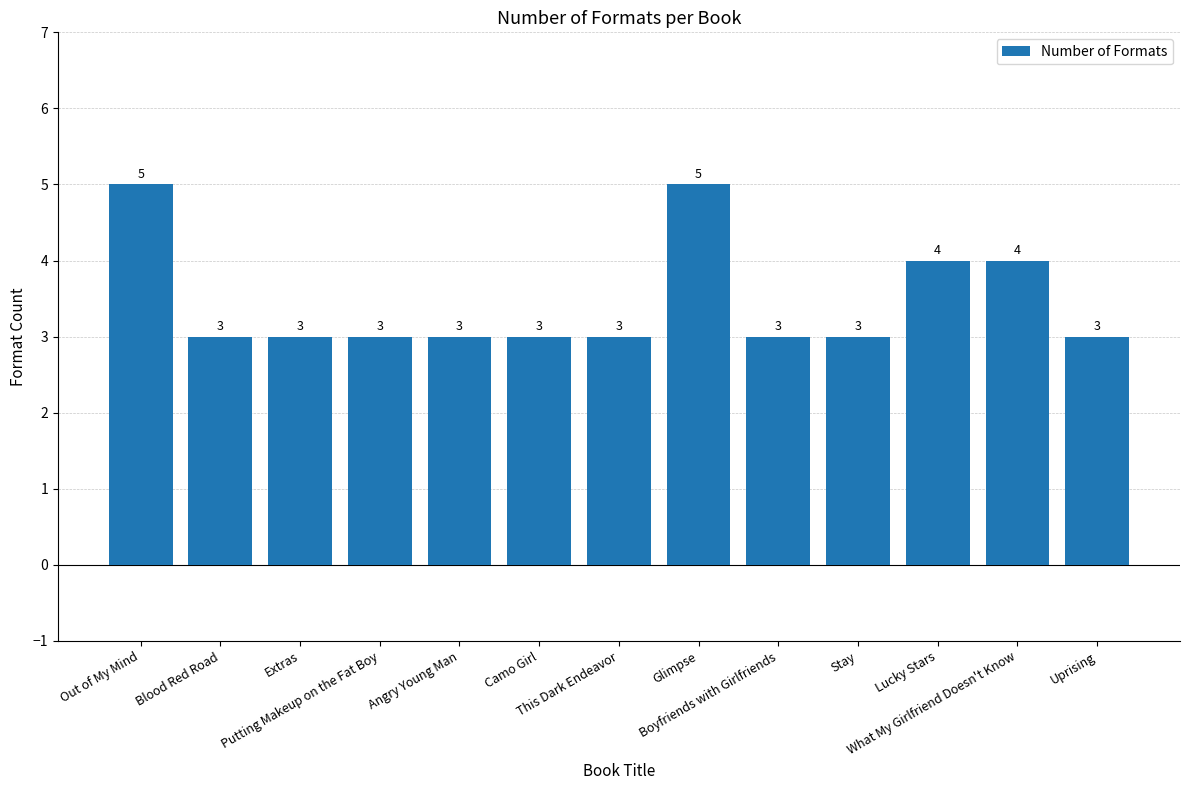

What is the sum of all values?

45